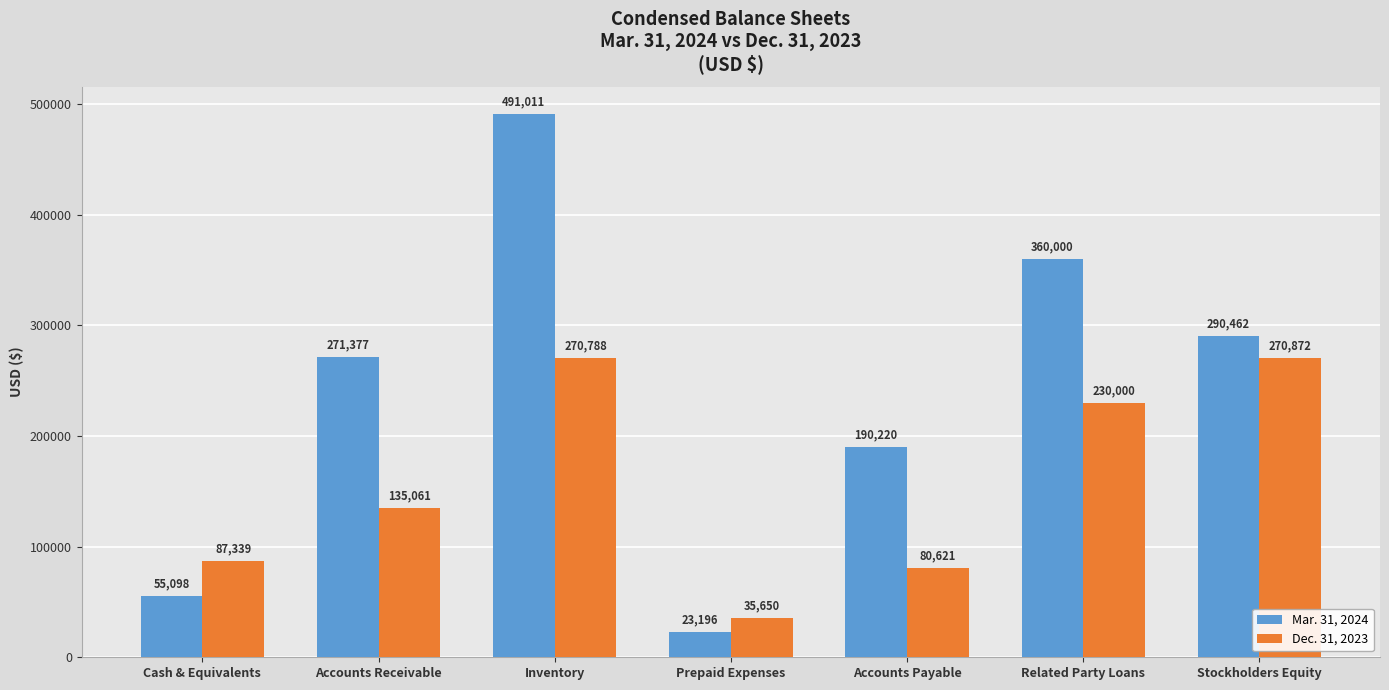

At which label is Dec. 31, 2023 closest to 153261?

Accounts Receivable